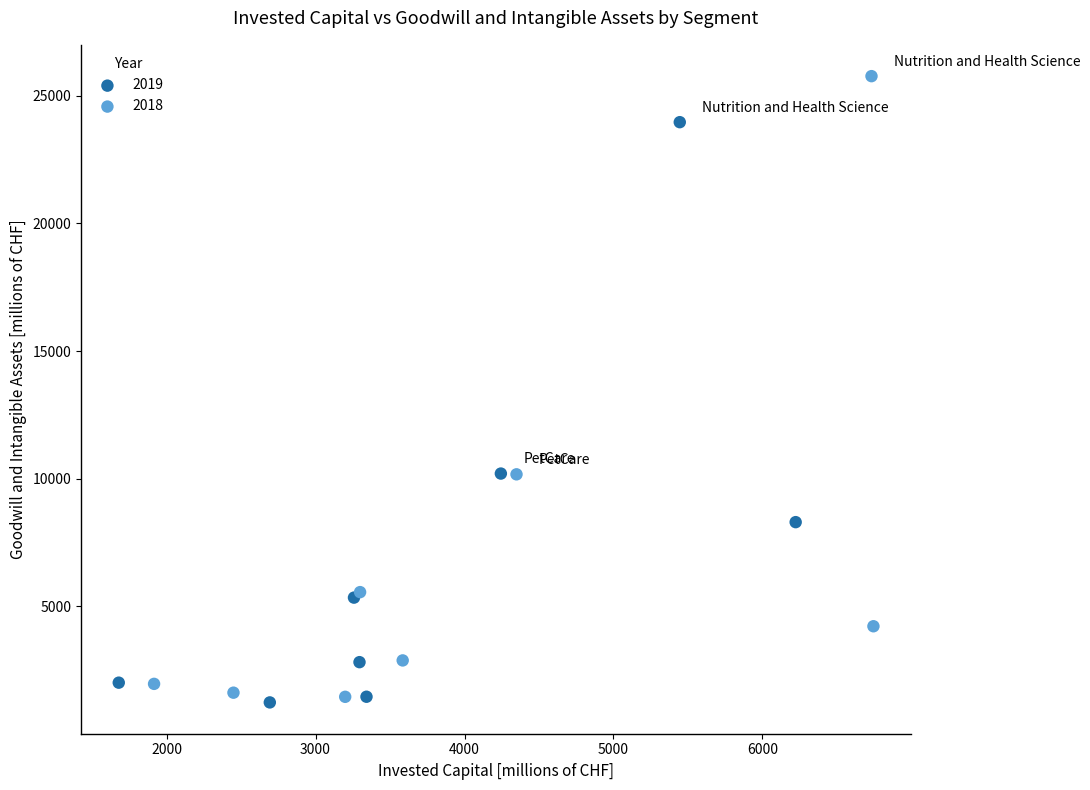

Which series has the widest spread of Y values?

2018